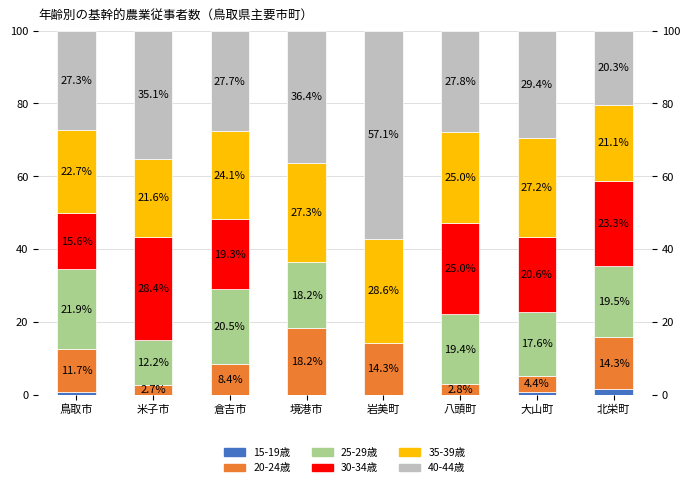

What is the value of the 25-29歳 bar at the 2nd from the left?

12.2